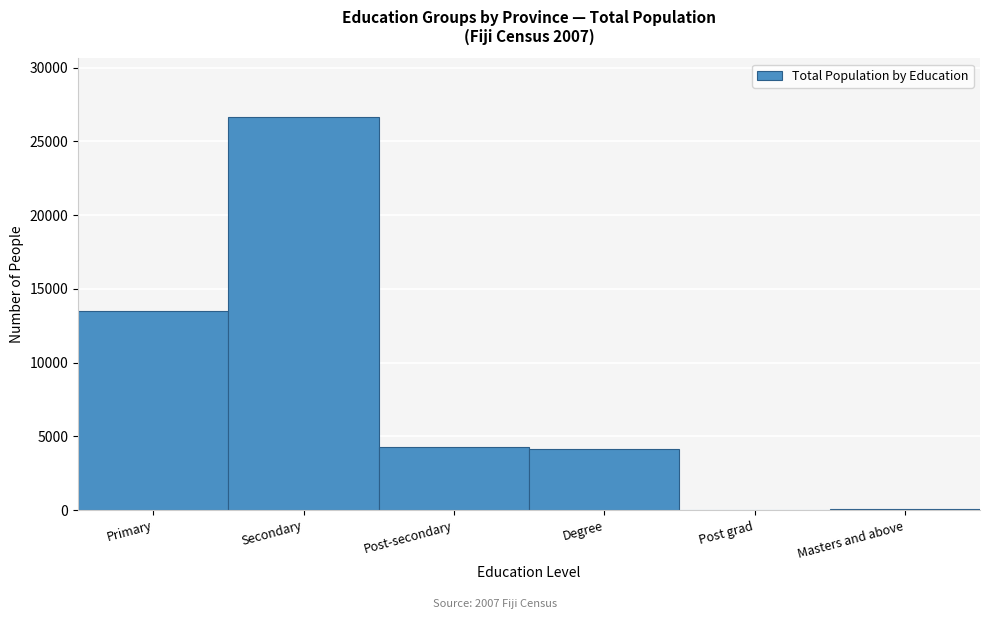

What is the greatest value displayed?

26633